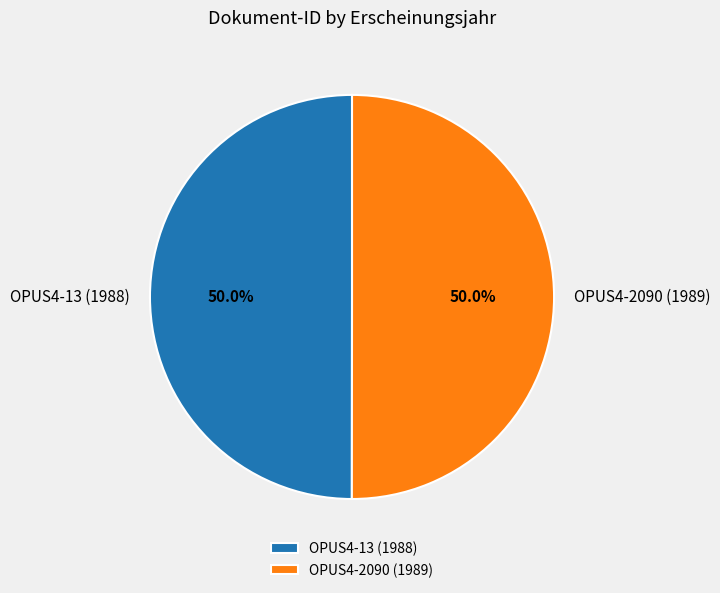

Combined, do OPUS4-2090 (1989) and OPUS4-13 (1988) account for over 50%?

Yes